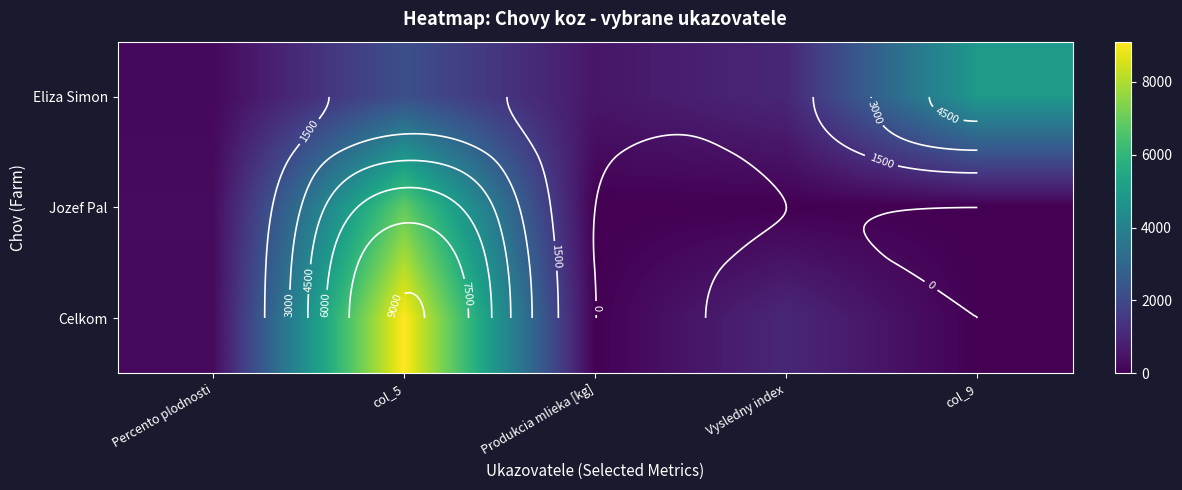

The Celkom series shows 9.6 at Produkcia mlieka [kg]. True or false?

False